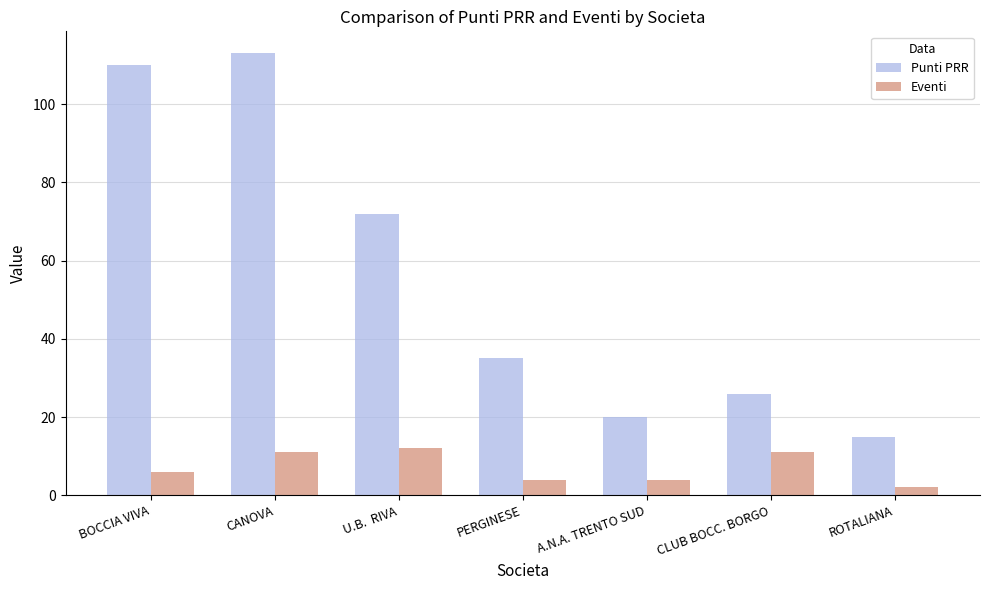

What is the minimum value for Eventi?

2